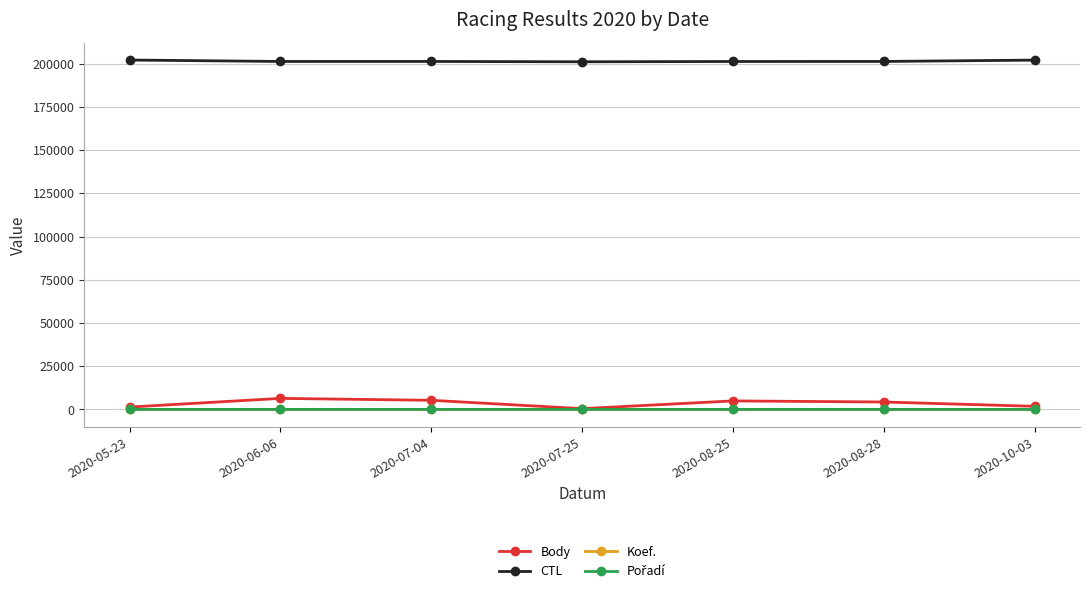

How many data points in CTL are less than 201340?

3